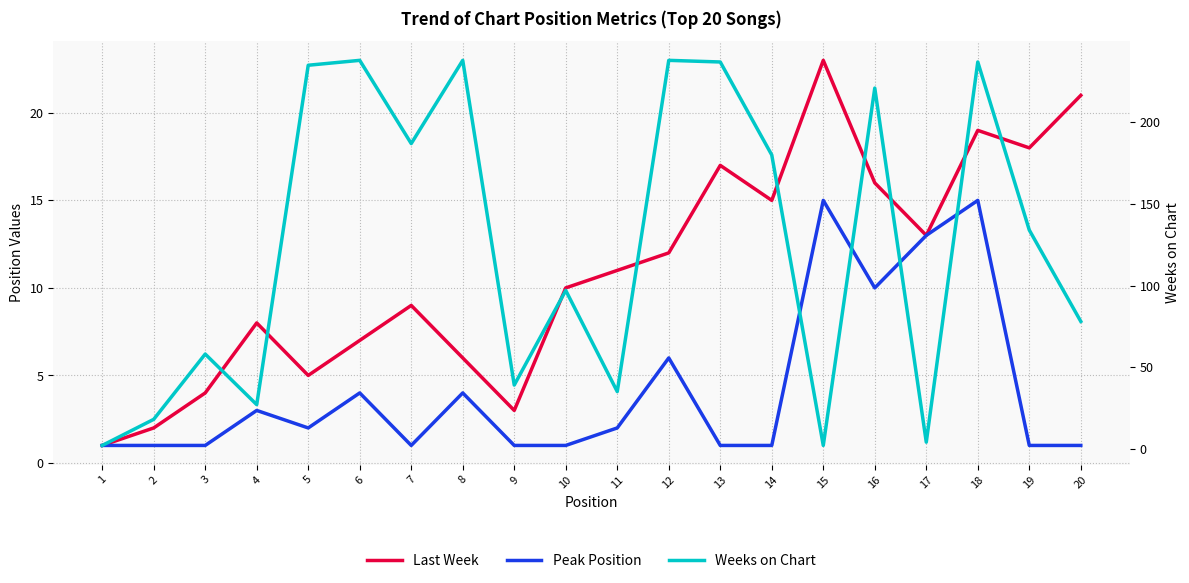

What is the total value across all series at 3?

63